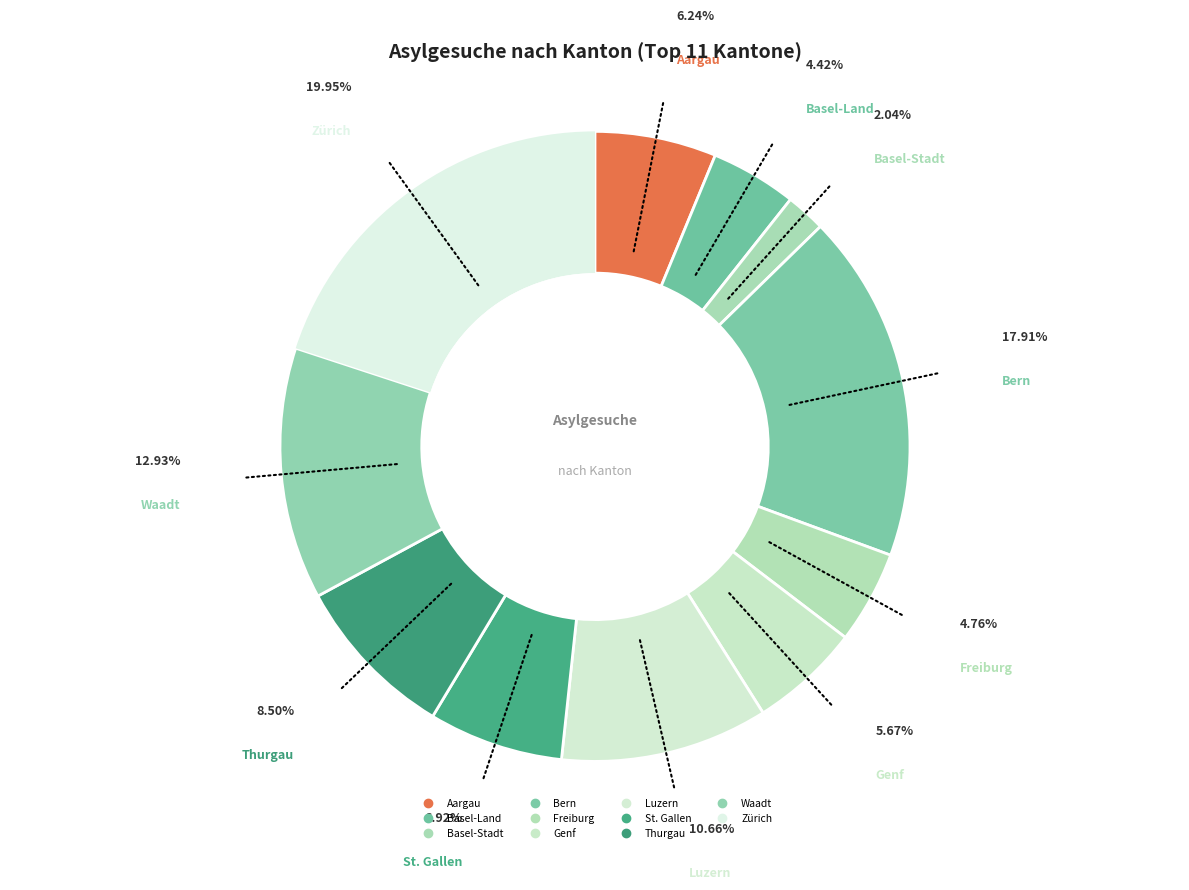

Which slice is the largest?

Zürich